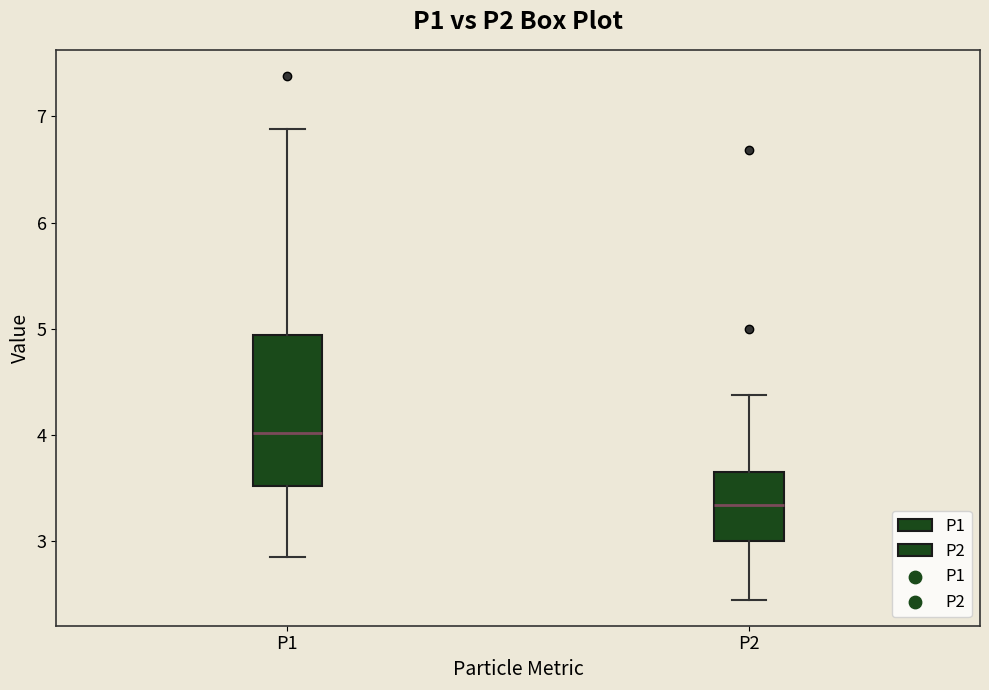

Reading left to right, read every box against the y-axis: the position of its median line, the range the box covers, and the ends of its whiskers. The values are not printed on the chart, so give them approximately, as read against the axis.

P1: median 4.0, box 3.5 to 4.9, whiskers 2.9 to 6.9
P2: median 3.3, box 3.0 to 3.7, whiskers 2.5 to 4.4